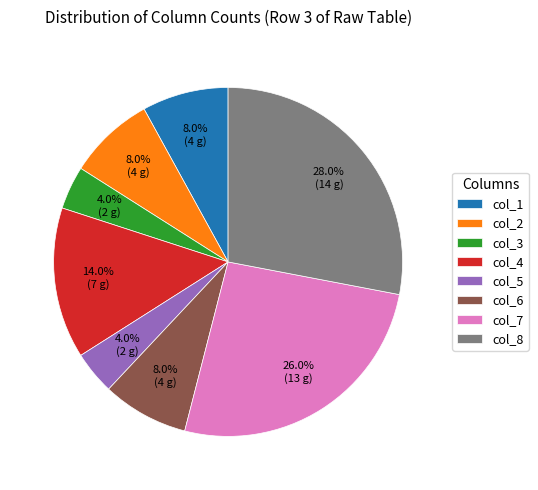

To the nearest percent, what percentage of the pie is col_4?

14%